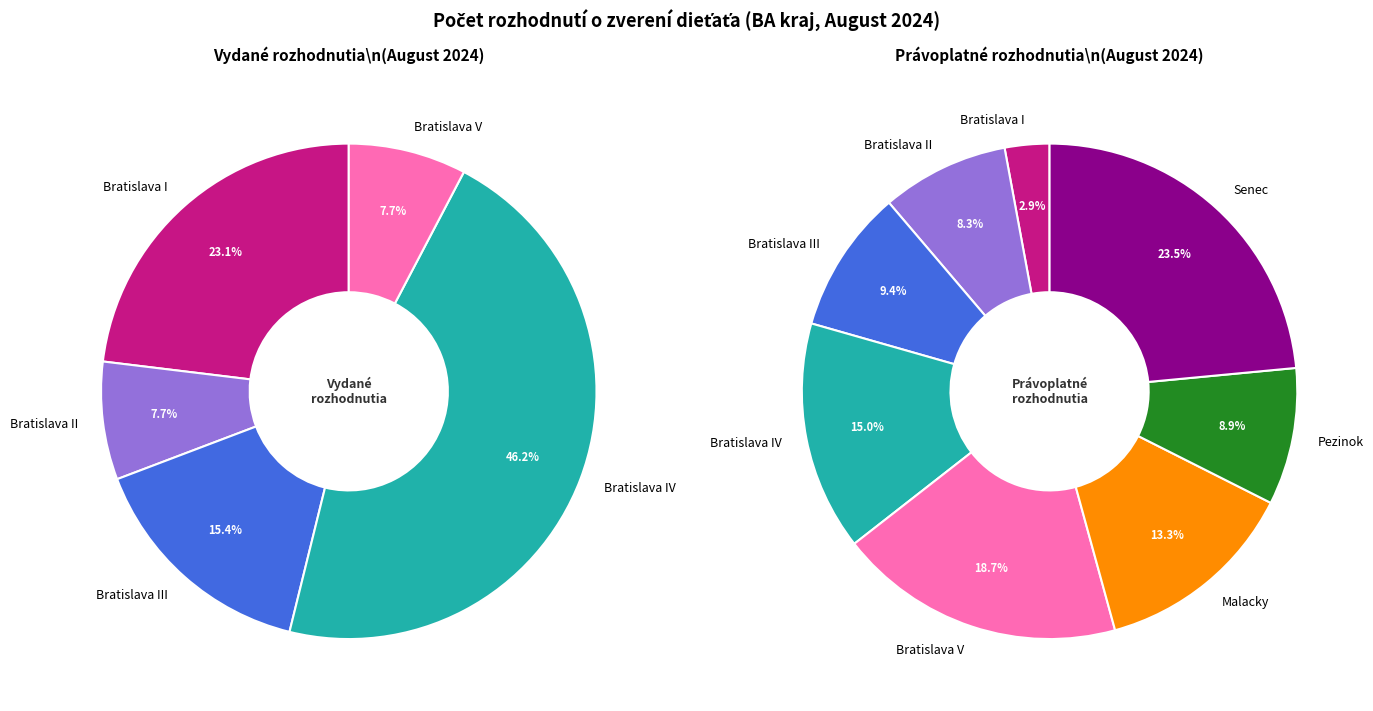

Does any single category account for the majority?

No